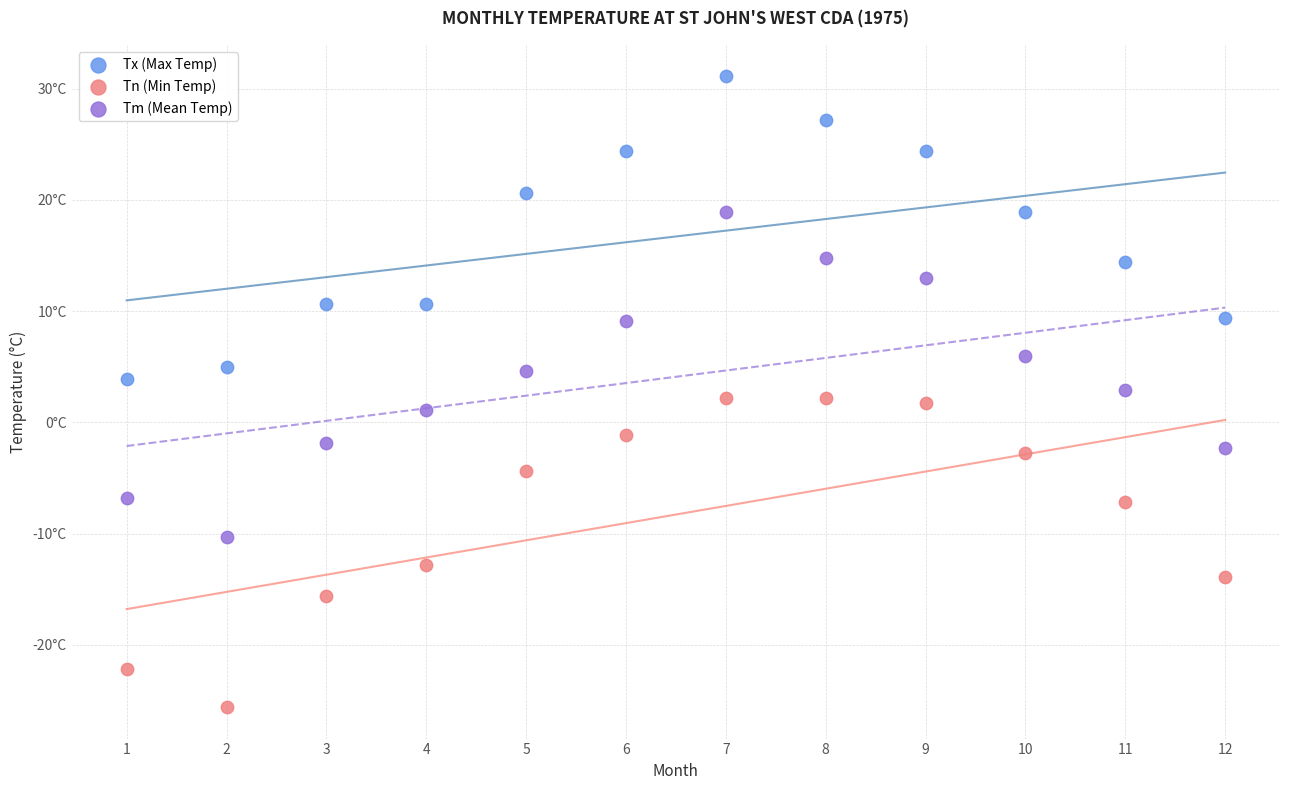

What are all the series names shown in the legend?

Tx (Max Temp), Tn (Min Temp), Tm (Mean Temp)